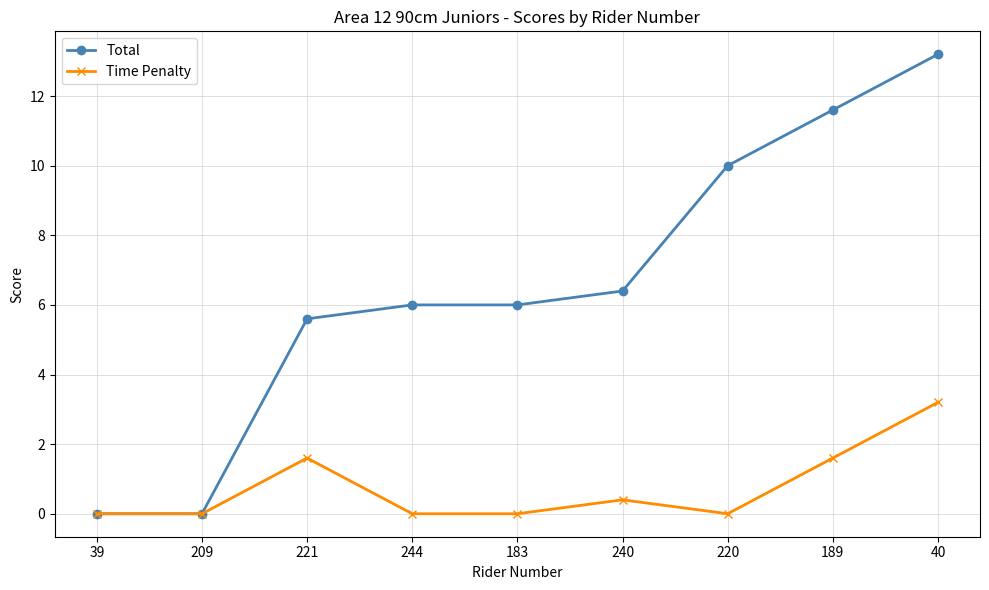

What is the difference between the highest and lowest values at 40?

10.0